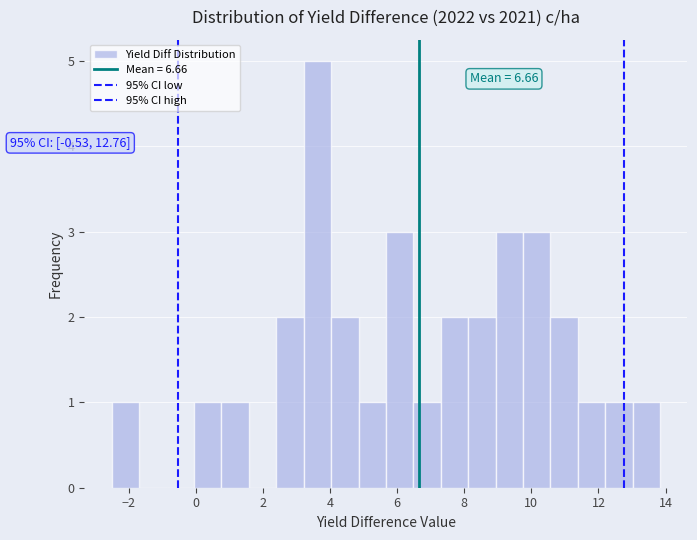

Which range on the x-axis has the tallest bar?

3.2 to 4.0